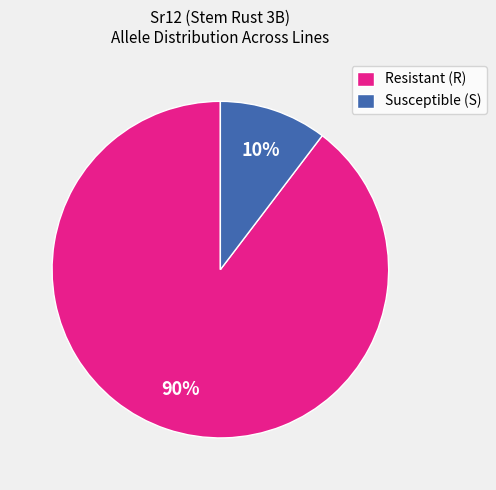

Which has a higher value, Resistant (R) or Susceptible (S)?

Resistant (R)